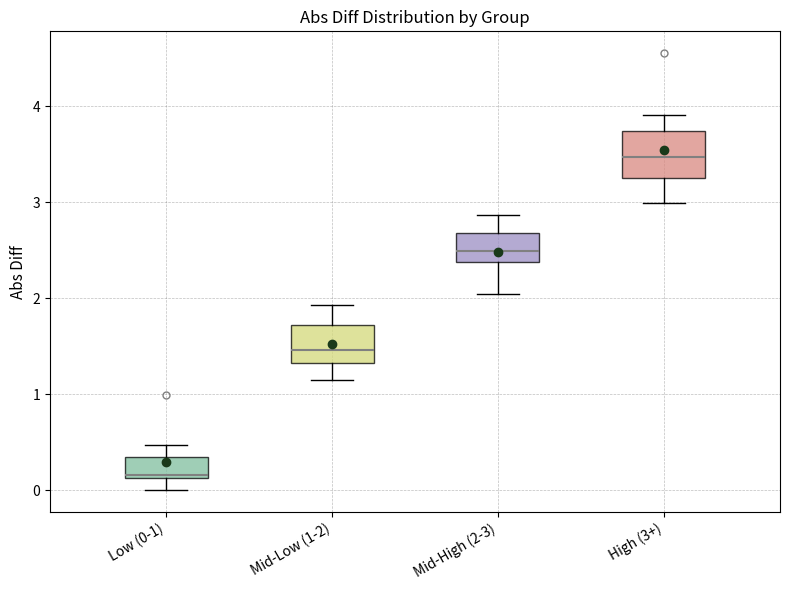

Reading left to right, read every box against the y-axis: the position of its median line, the range the box covers, and the ends of its whiskers. The values are not printed on the chart, so give them approximately, as read against the axis.

Low (0-1): median 0.2, box 0.1 to 0.4, whiskers 0.0 to 0.5
Mid-Low (1-2): median 1.5, box 1.3 to 1.7, whiskers 1.2 to 1.9
Mid-High (2-3): median 2.5, box 2.4 to 2.7, whiskers 2.0 to 2.9
High (3+): median 3.5, box 3.2 to 3.7, whiskers 3.0 to 3.9